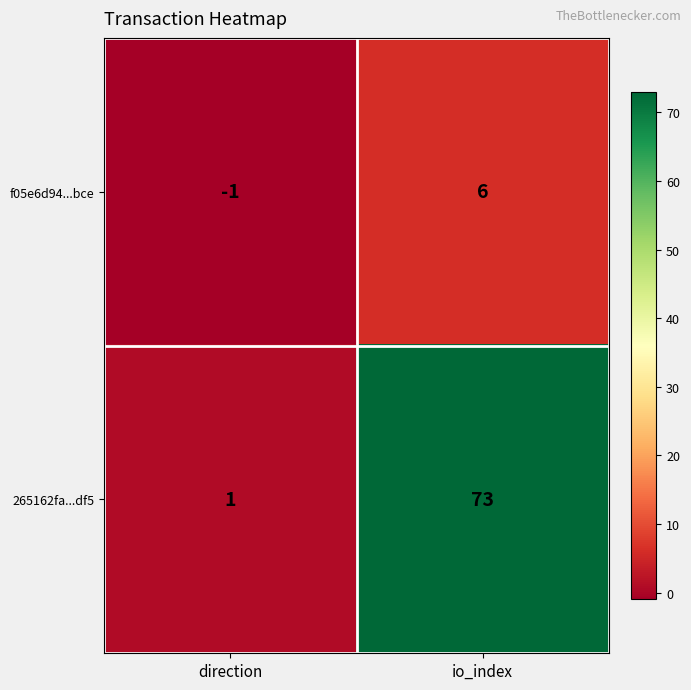

At which category does the chart reach its minimum across all series?

direction